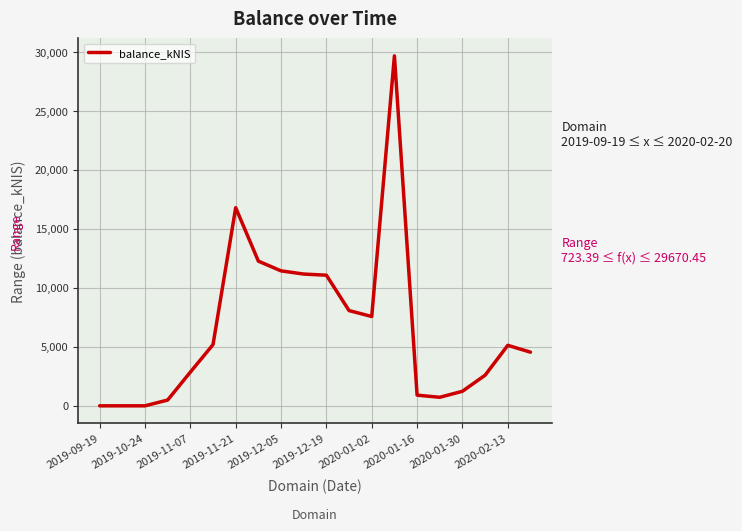

What is the maximum value shown in the chart?

29670.5